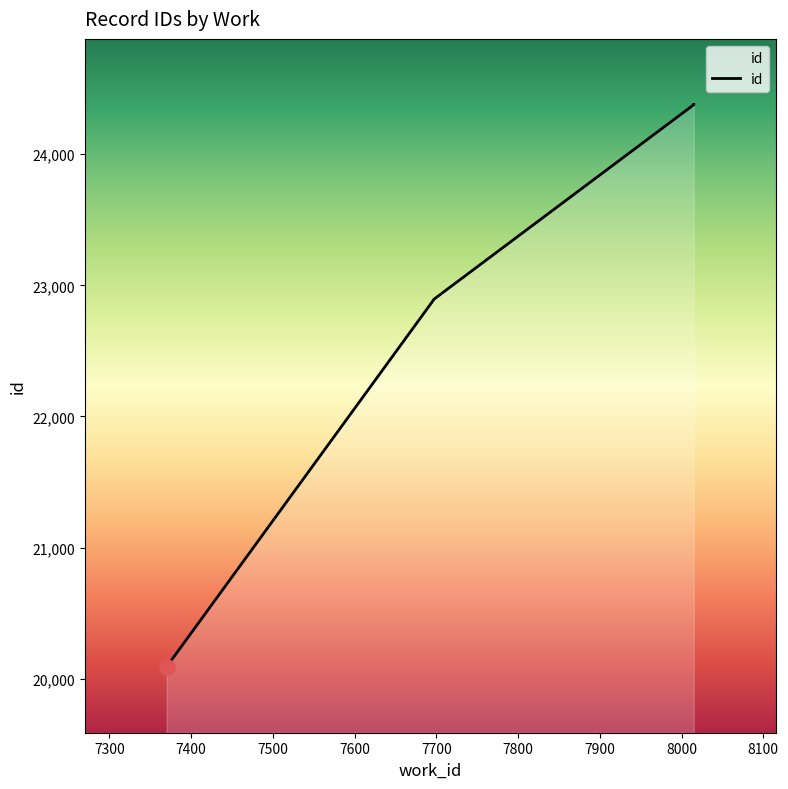

What is the change in value from 7370 to 8015?

+4292